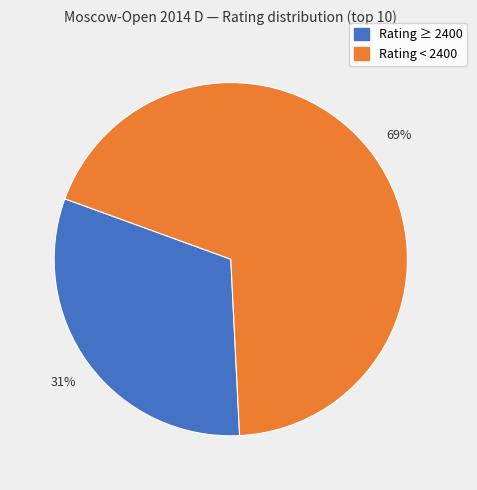

To the nearest percent, what is the average slice percentage?

50%